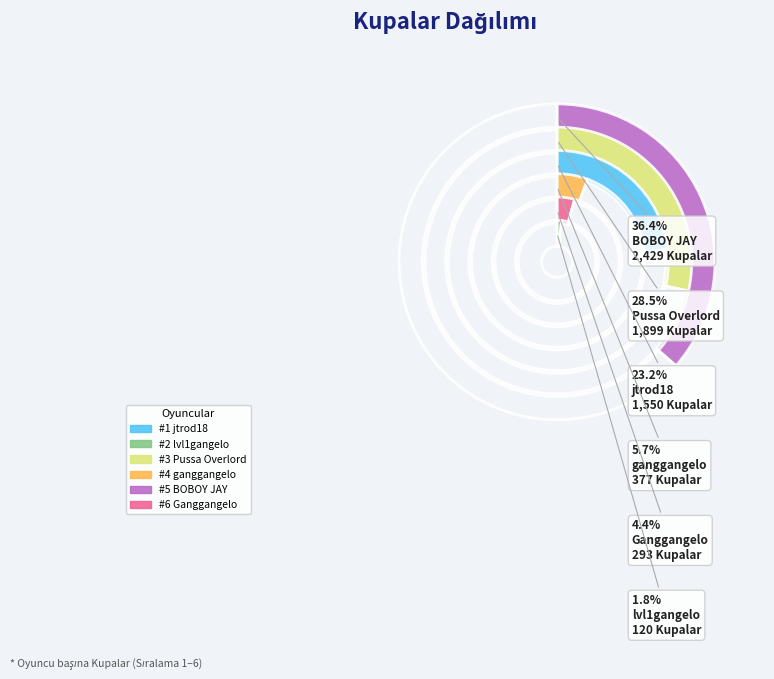

How many segments does this pie chart have?

6